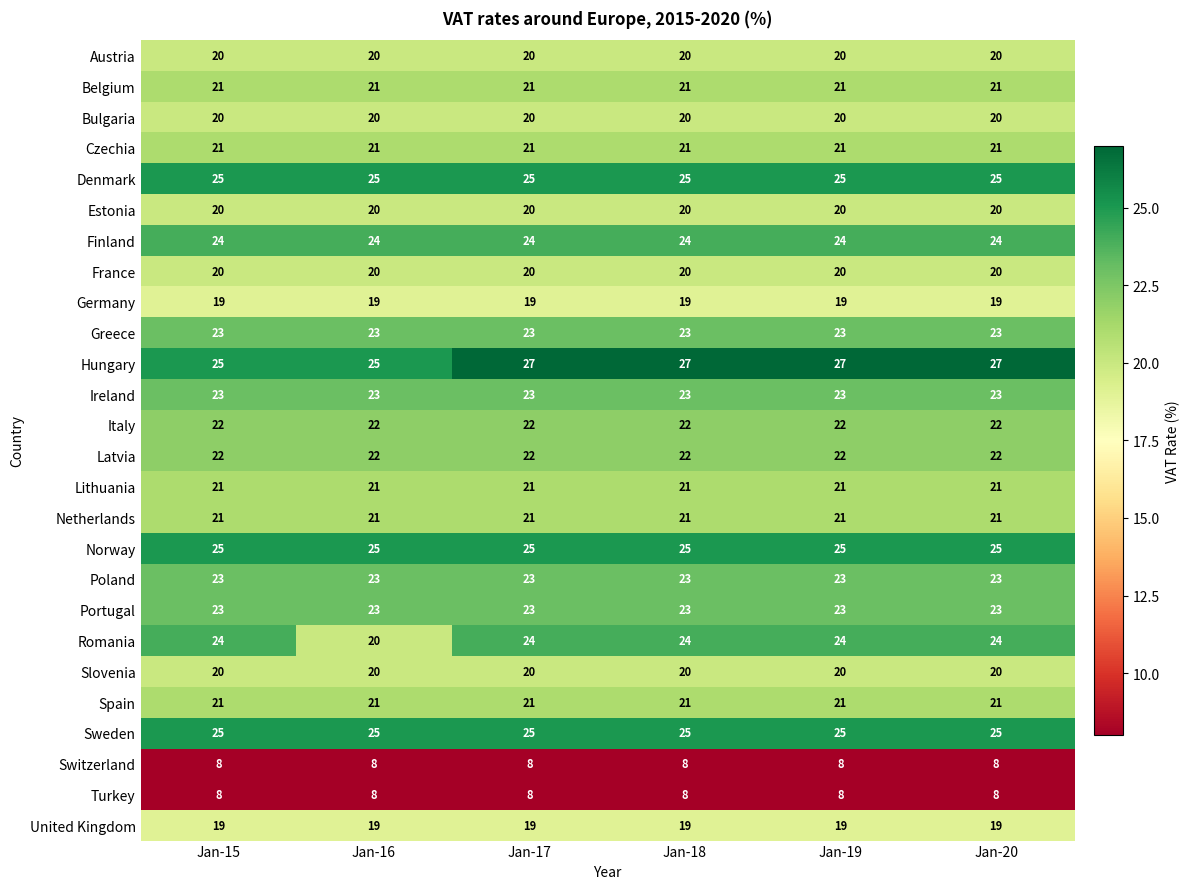

Is it true that Czechia equals 34 at Jan-15?

False